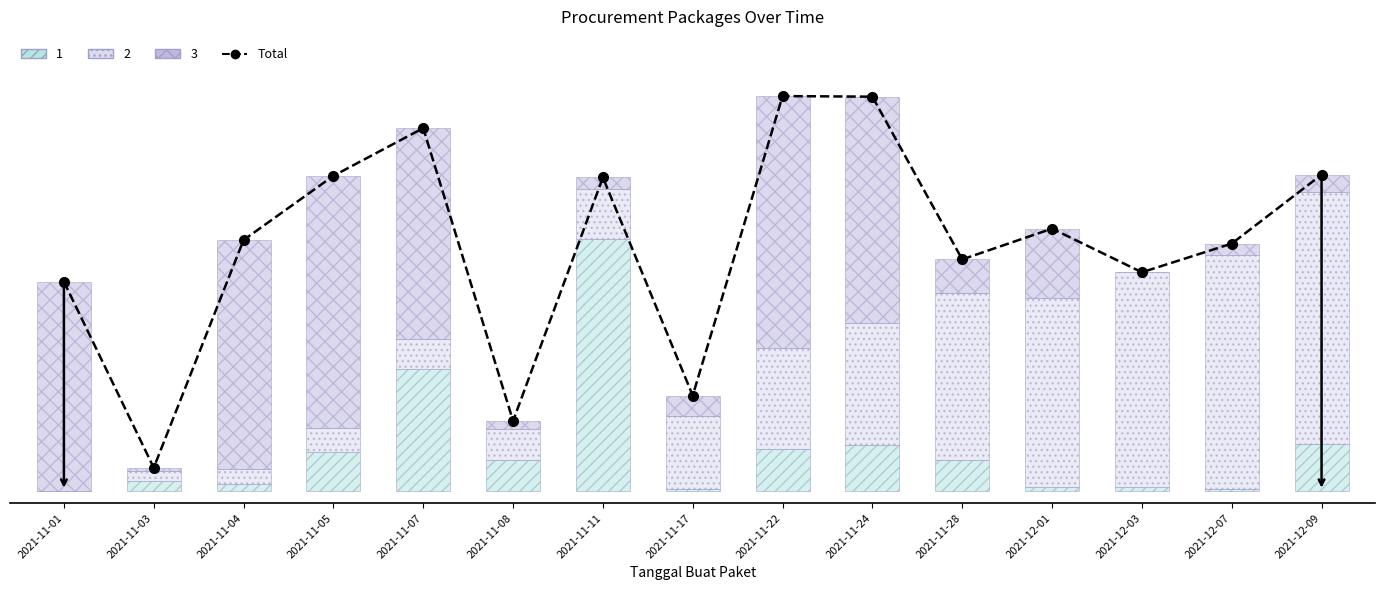

What position from the left is 2021-12-03?

13